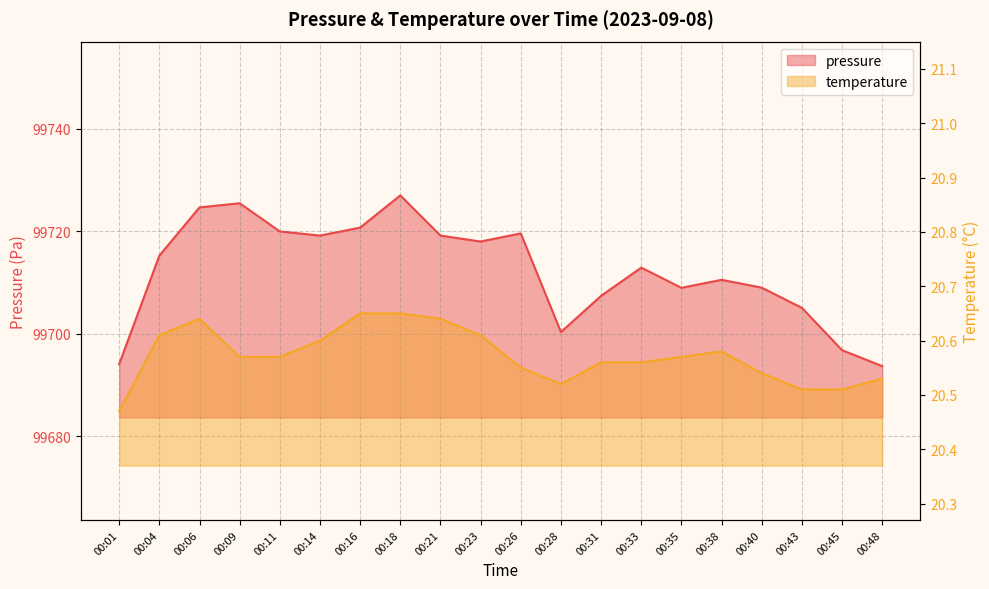

In pressure, how many points are higher than both neighbors (excluding endpoints)?

5